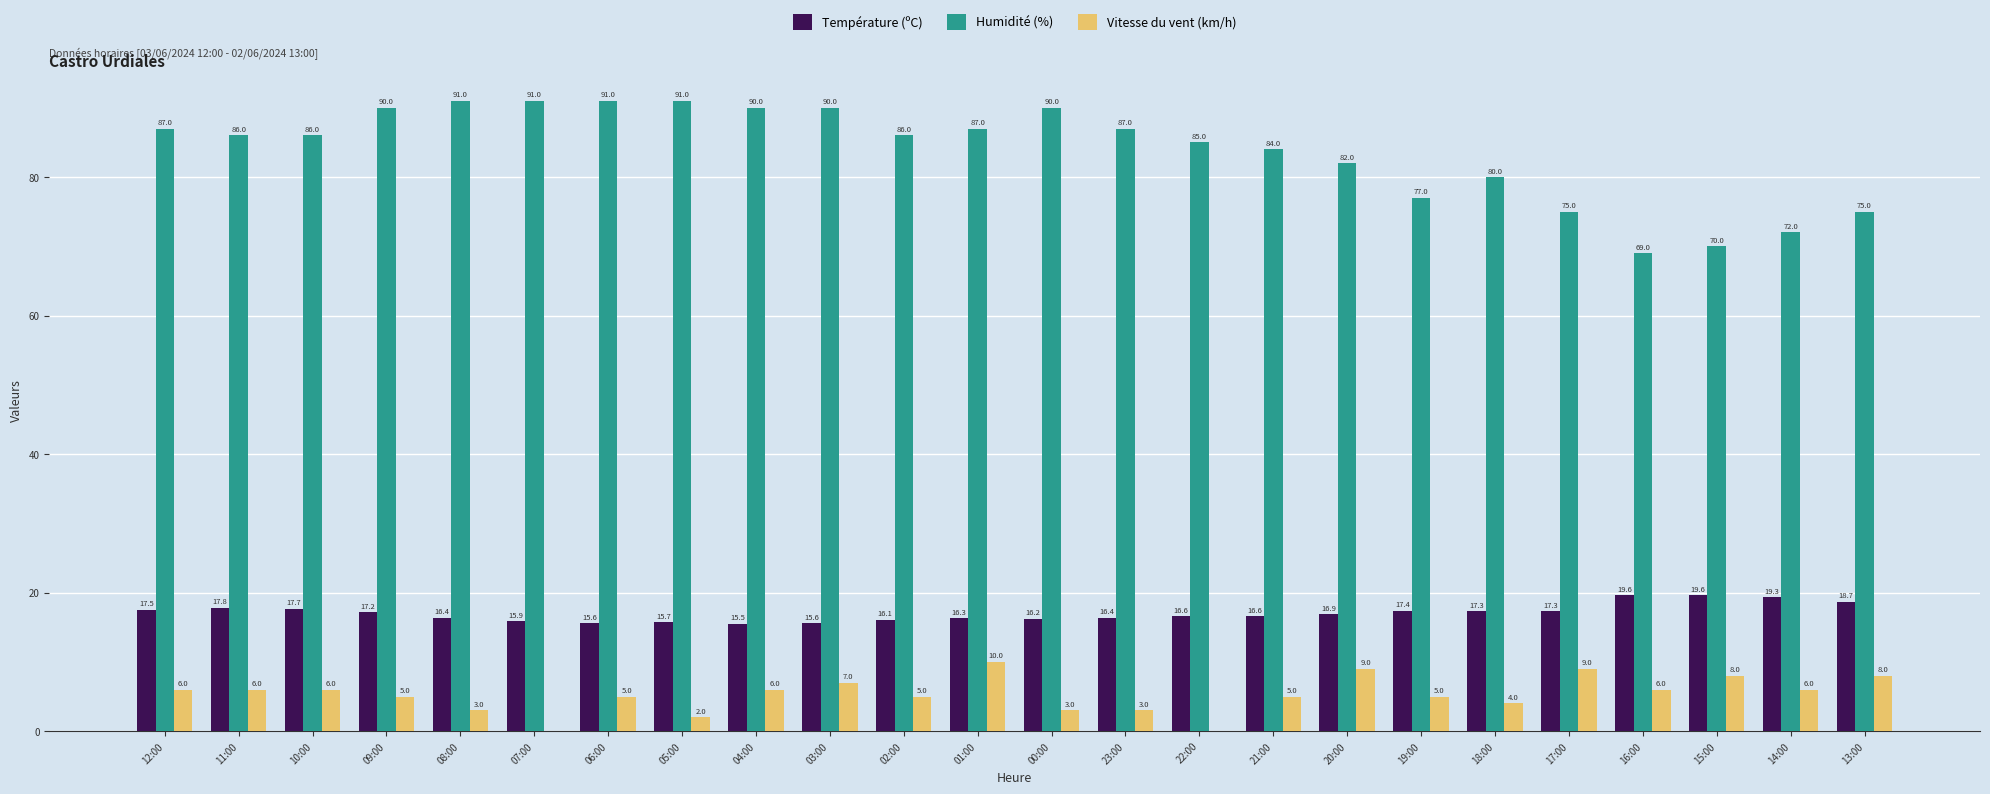

Which series changed the most between 18:00 and 13:00?

Humidité (%)